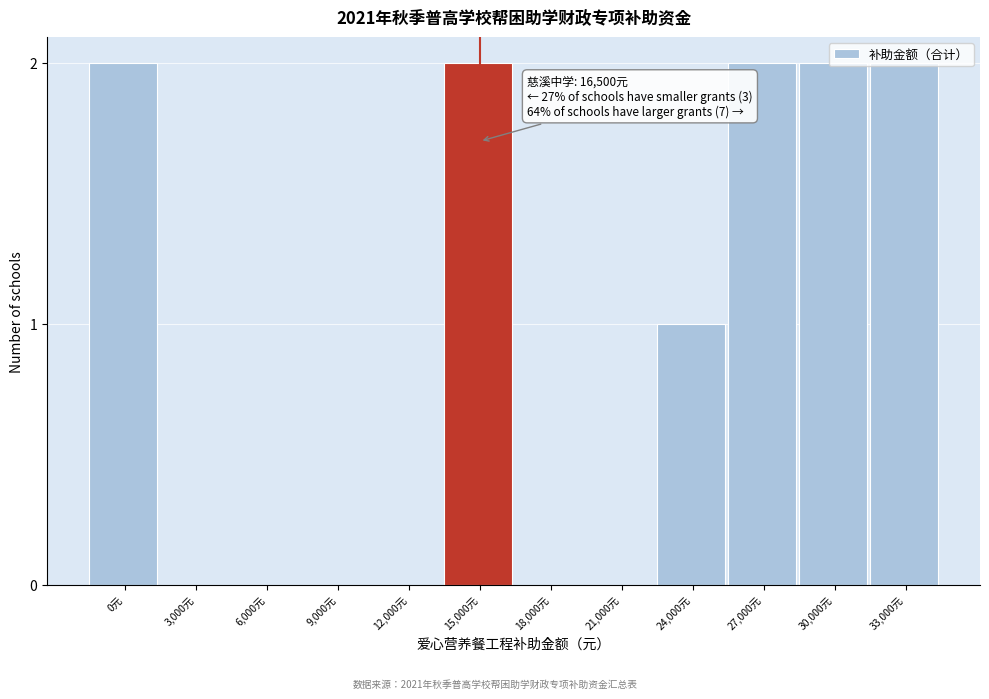

What is the change in value from 3,000元 to 27,000元?

+2